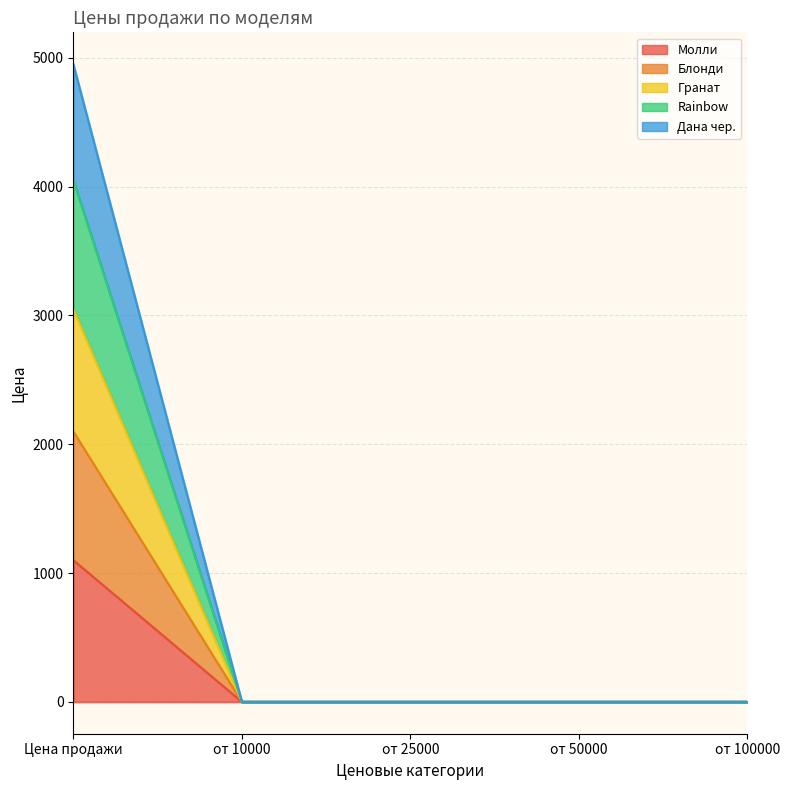

What is the label of the 5th point from the right?

Цена продажи